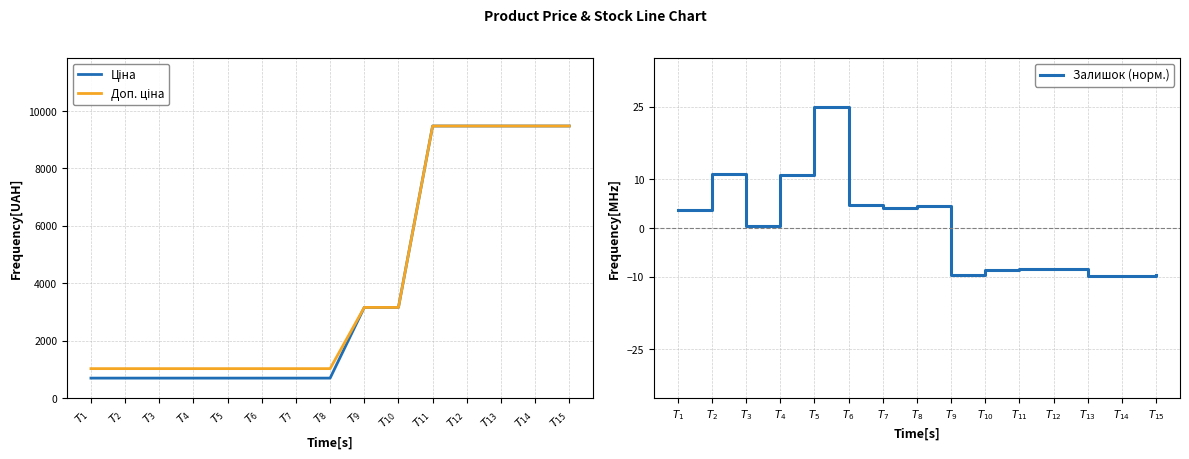

Is the value of Доп. ціна at $T_{14}$ greater than the value of Ціна at $T_{11}$?

No